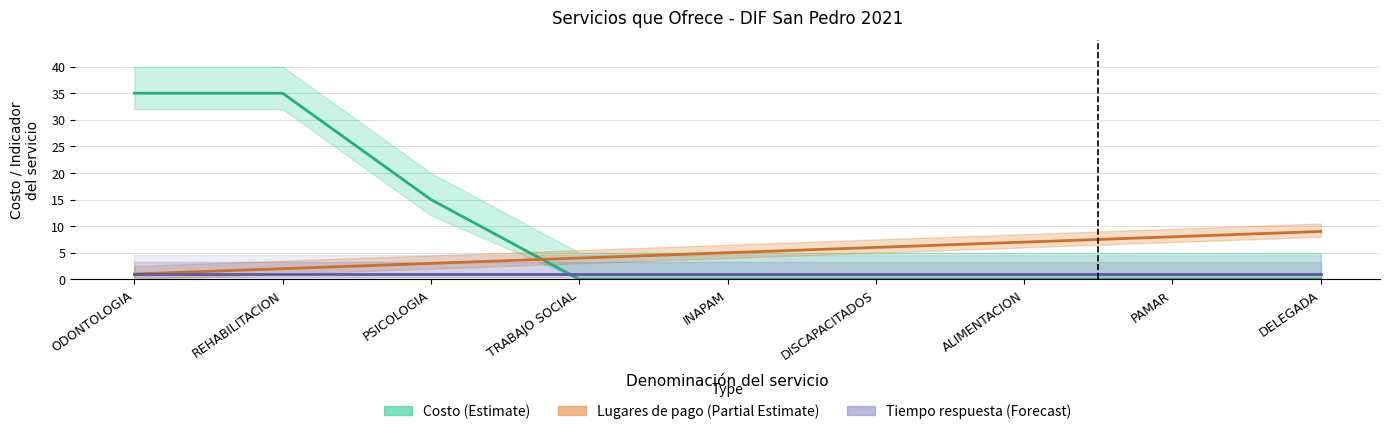

What are all the series names shown in the legend?

Costo (Estimate), Lugares de pago (Partial Estimate), Tiempo respuesta (Forecast)